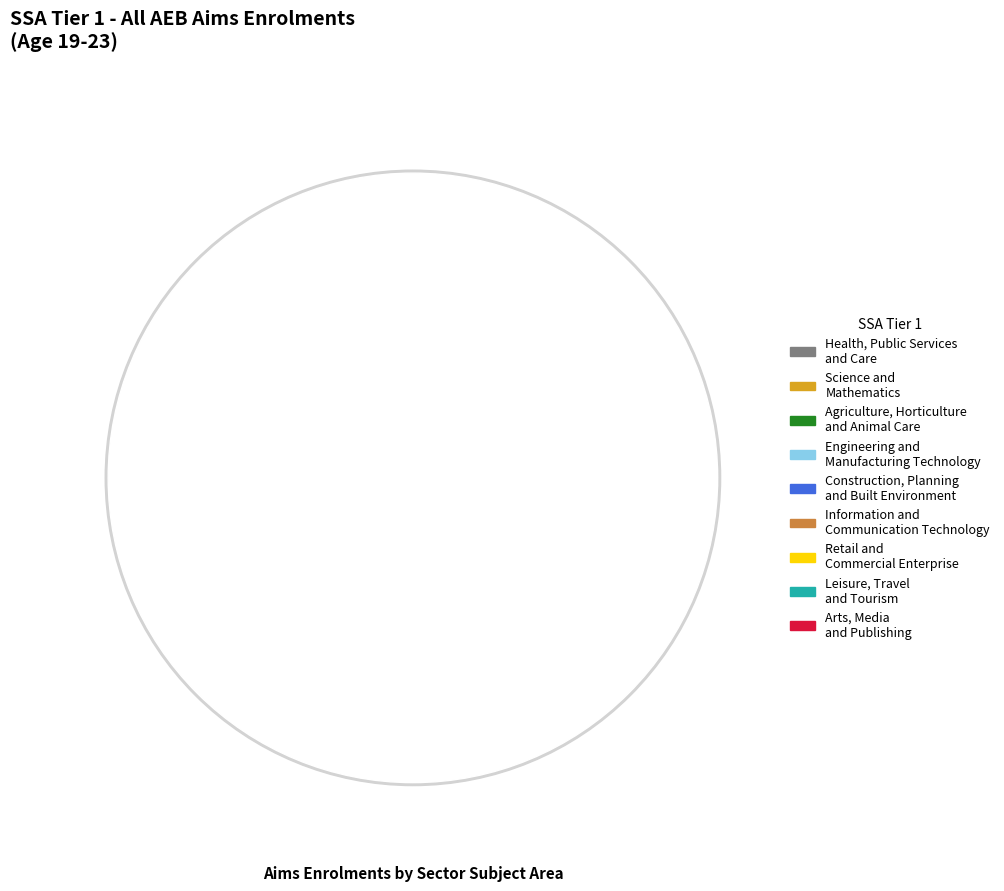

How many slices are in this pie chart?

9